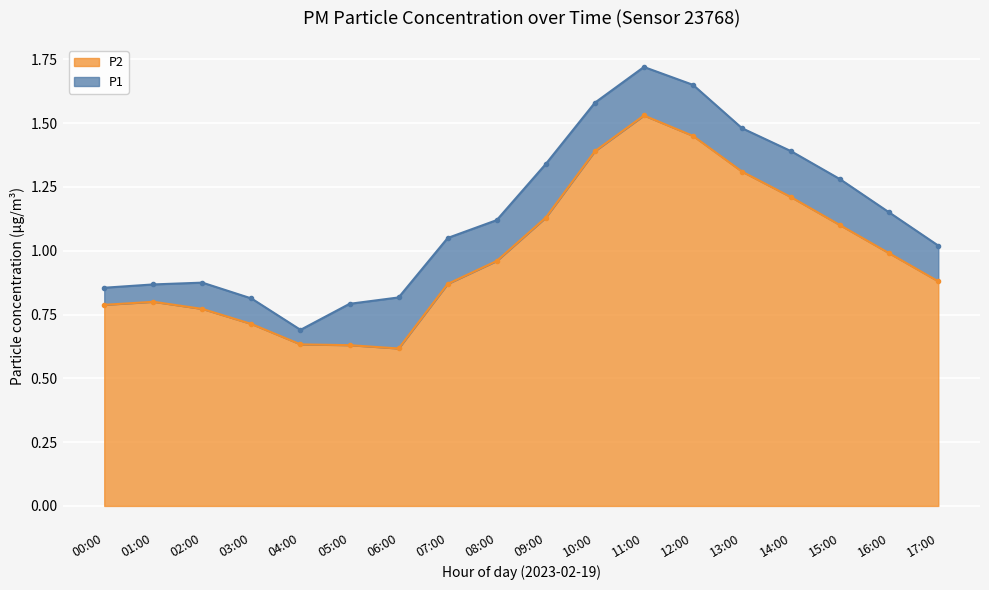

What is the label of the 18th point from the right?

00:00